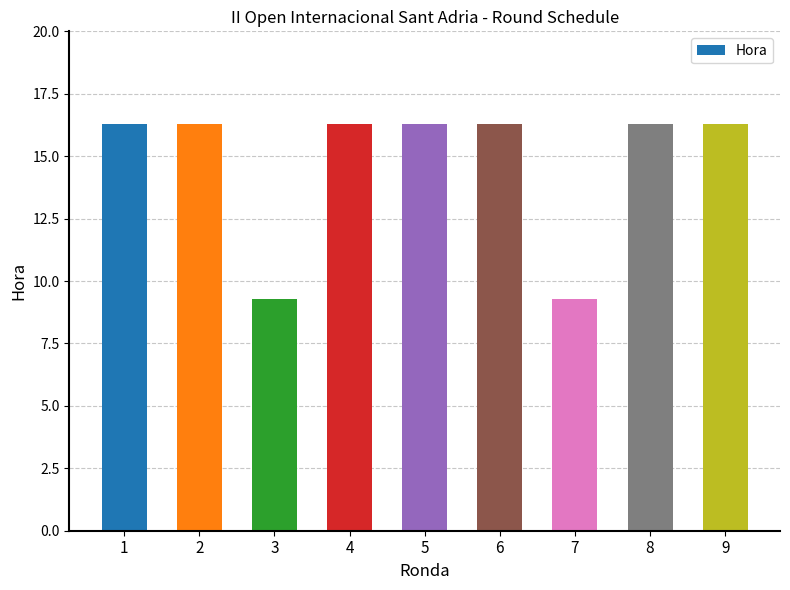

What is the change in value from 7 to 9?

+7.0